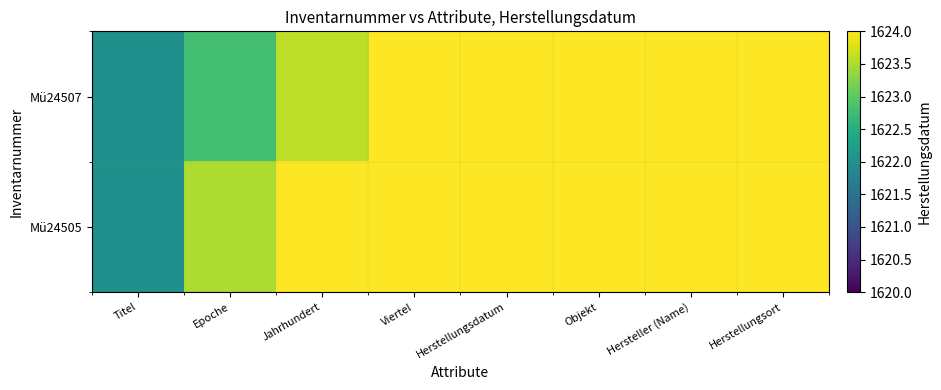

What is the spread (max minus min) of values at Viertel?

2.1